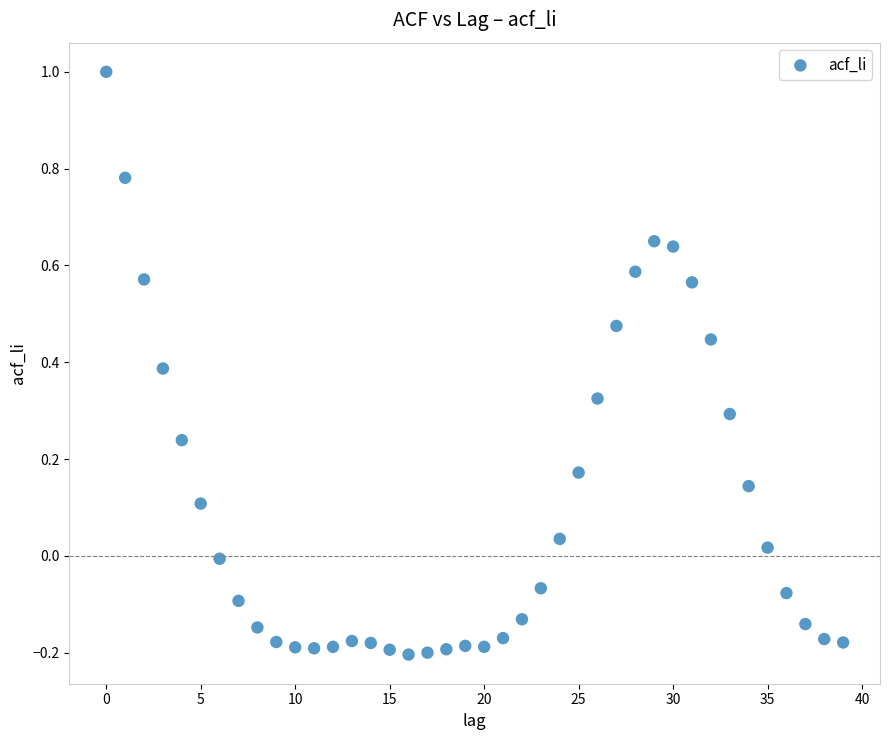

What is the range of Y values (max minus min)?

1.2